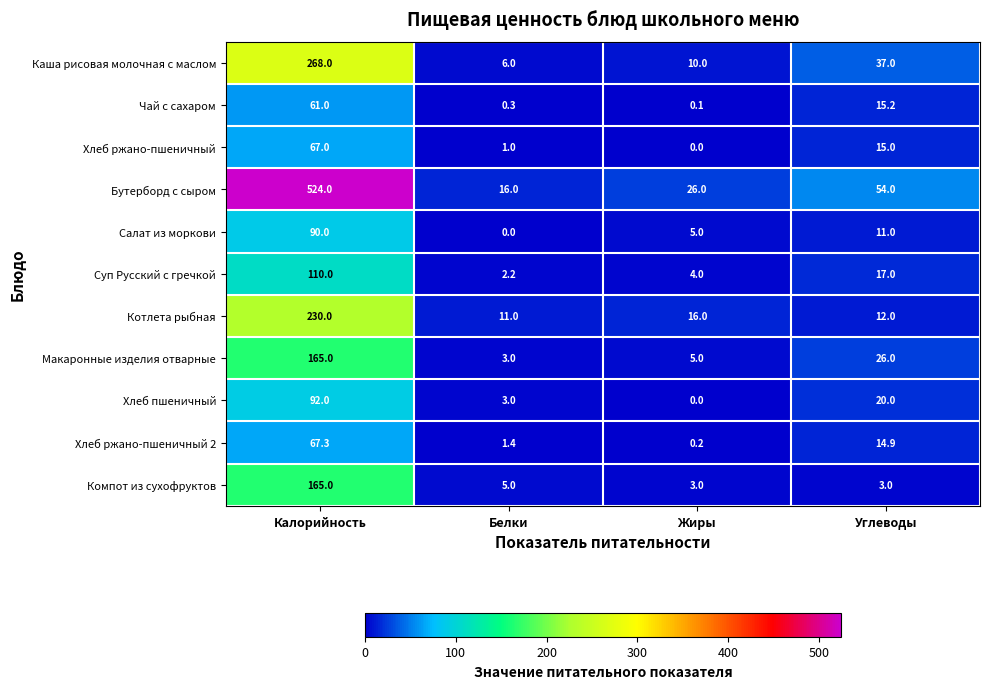

At which label does Каша рисовая молочная с маслом reach its peak?

Калорийность